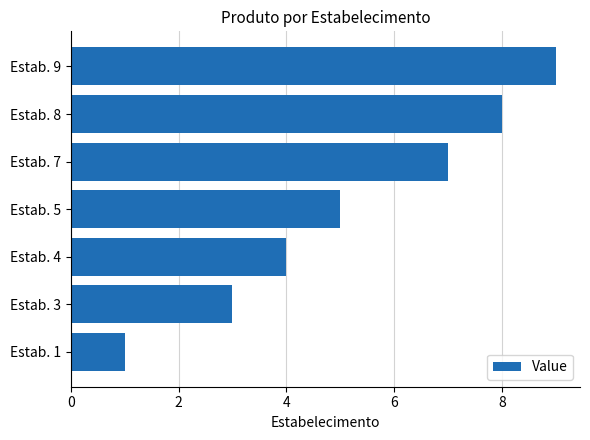

Count the number of categories in the chart.

7